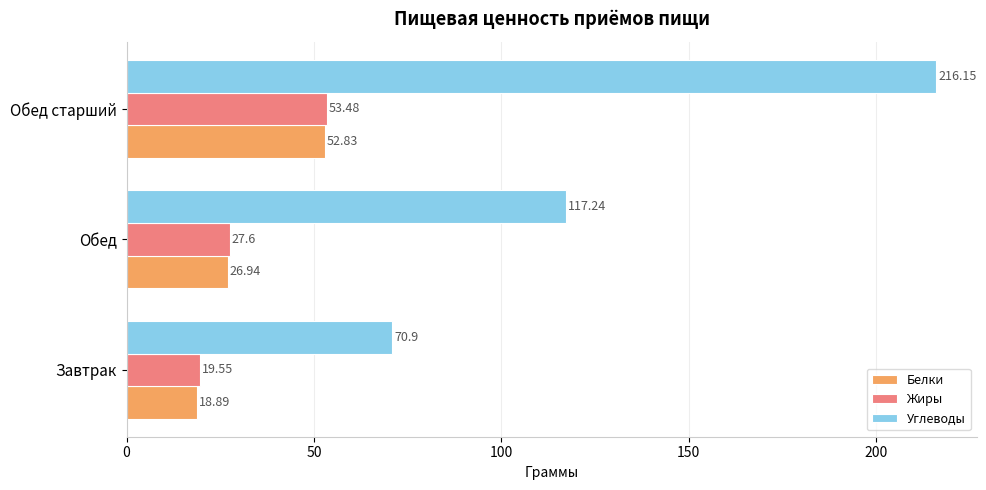

What is the total value across all series at Завтрак?

109.3